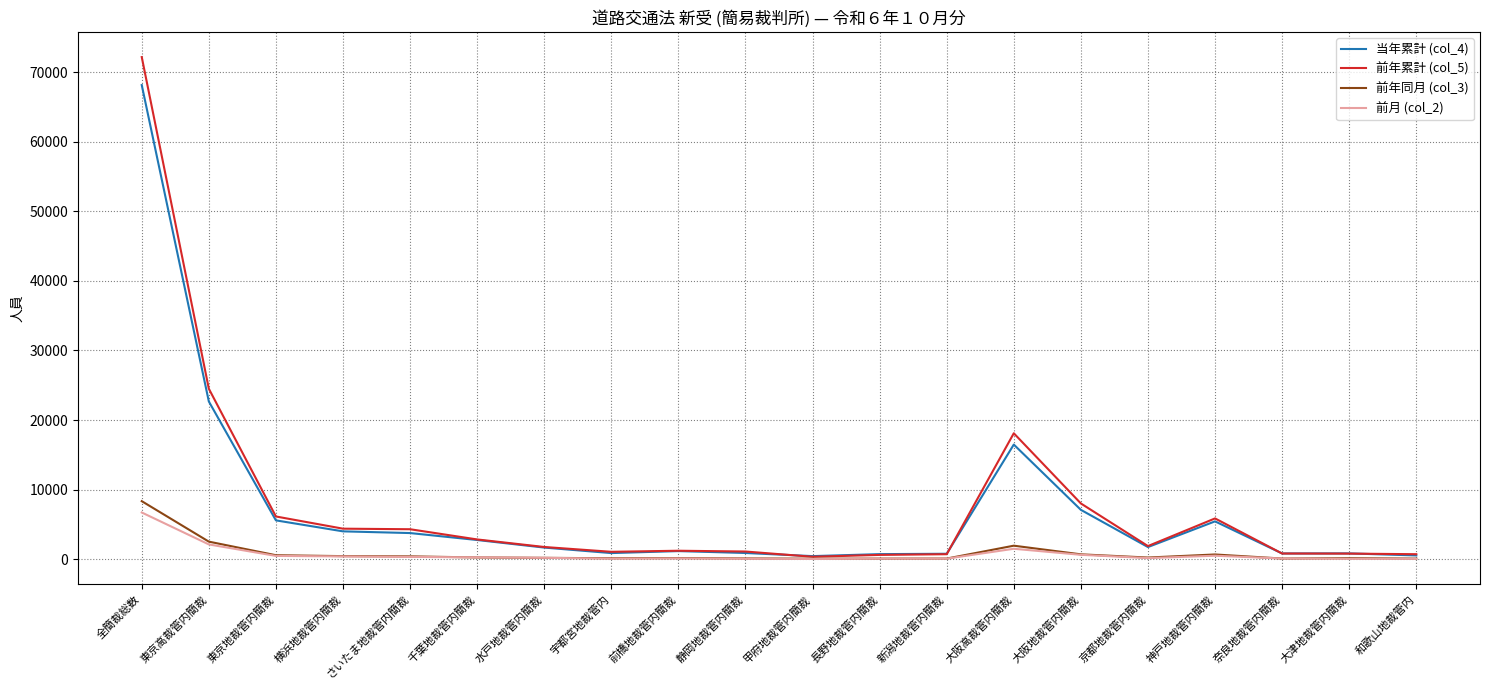

Is the value of 当年累計 (col_4) at 京都地裁管内簡裁 greater than the value of 前年同月 (col_3) at 宇都宮地裁管内?

Yes